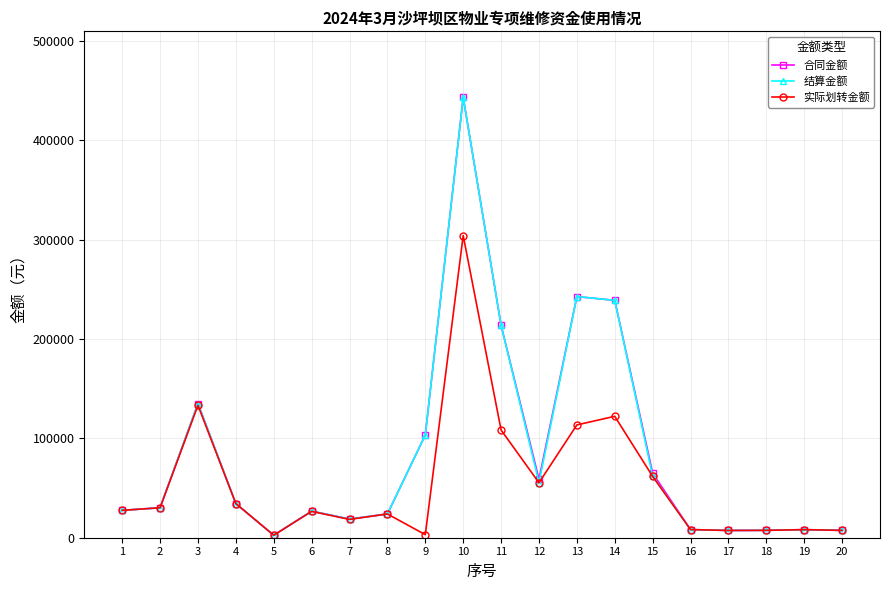

At which category is the sum across all series the highest?

10